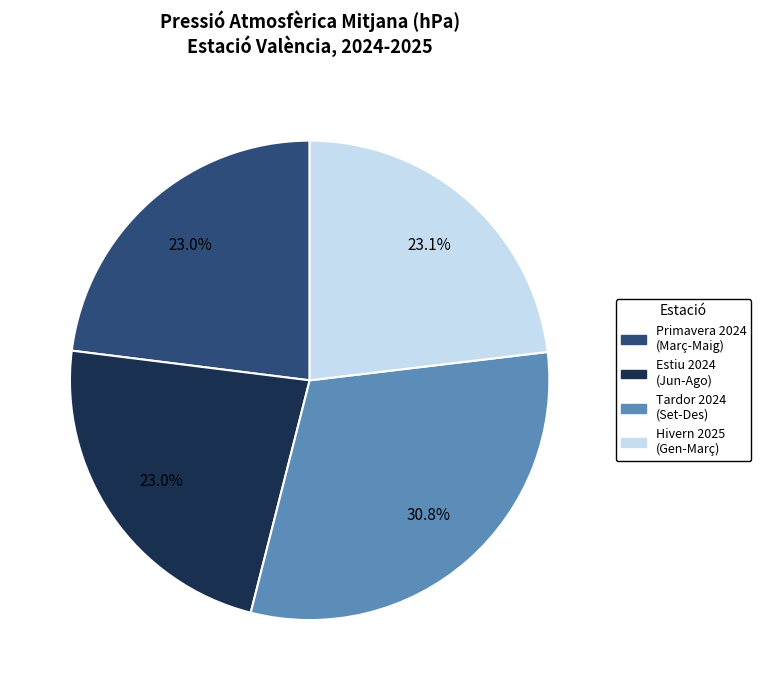

Does any single category account for the majority?

No